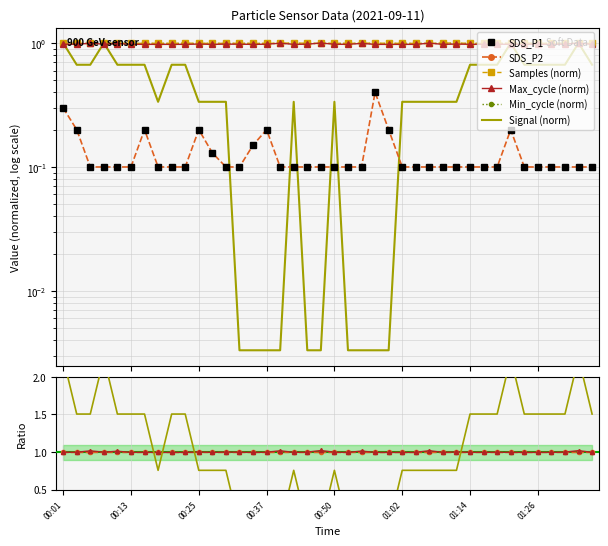

Read the Max_cycle value at 00:52.

1.0